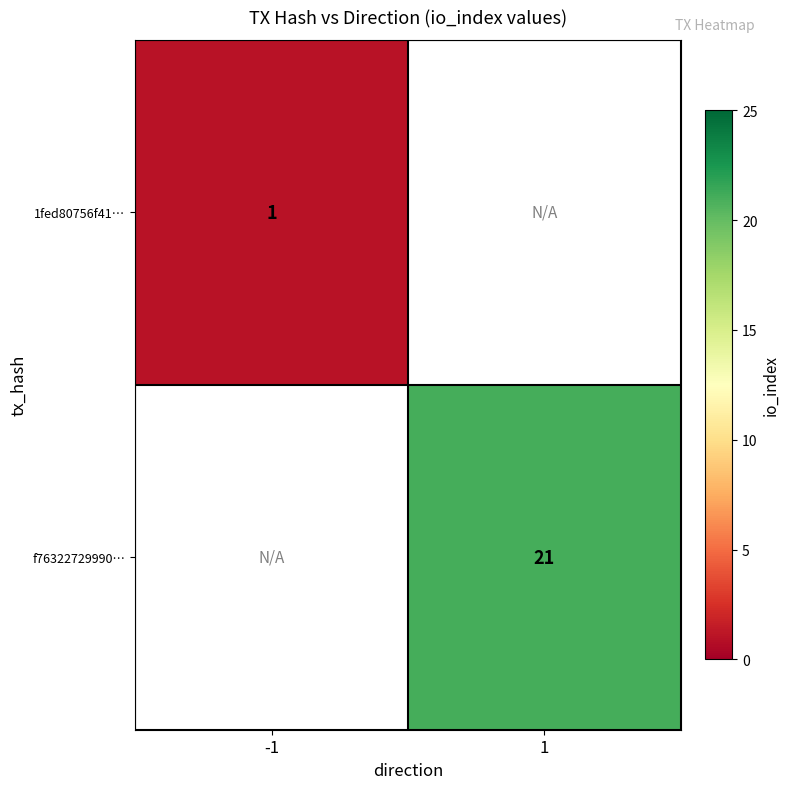

What is the minimum value shown in the chart?

1.0